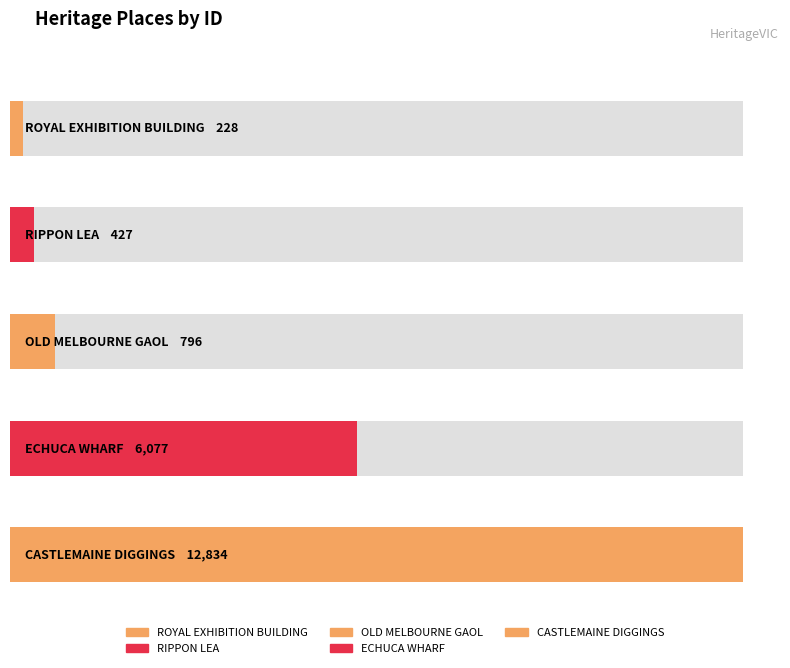

At which category does the chart reach its minimum across all series?

ROYAL EXHIBITION BUILDING